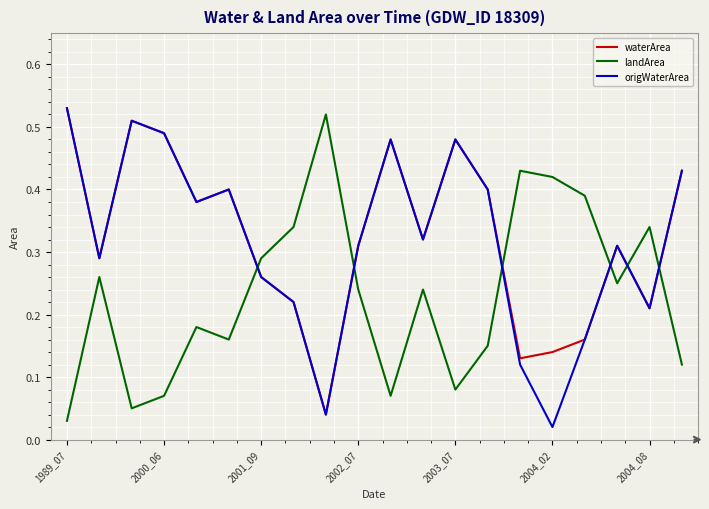

Which series ends up on top after the final intersection of waterArea and landArea?

waterArea